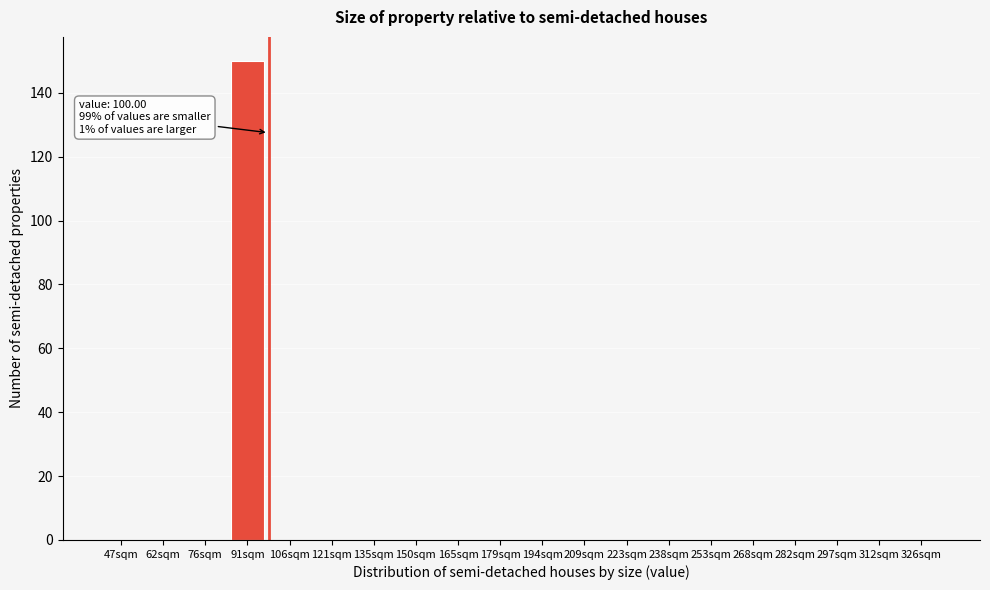

Reading left to right, extract all data points from this chart.

47sqm=0	62sqm=0	76sqm=0	91sqm=150	106sqm=0	121sqm=0	135sqm=0	150sqm=0	165sqm=0	179sqm=0	194sqm=0	209sqm=0	223sqm=0	238sqm=0	253sqm=0	268sqm=0	282sqm=0	297sqm=0	312sqm=0	326sqm=0